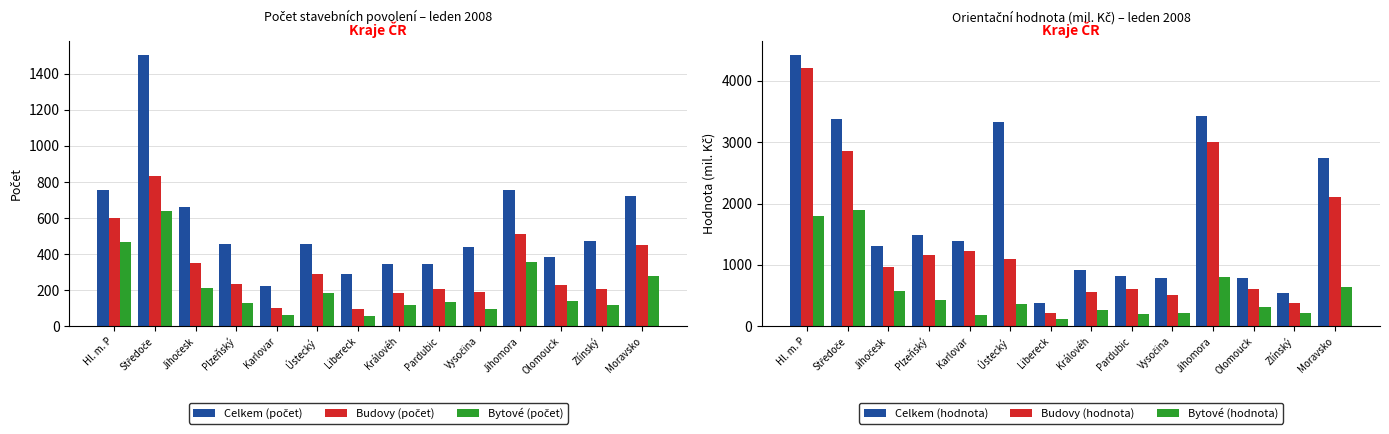

Which series has the widest spread of values?

Celkem (hodnota)